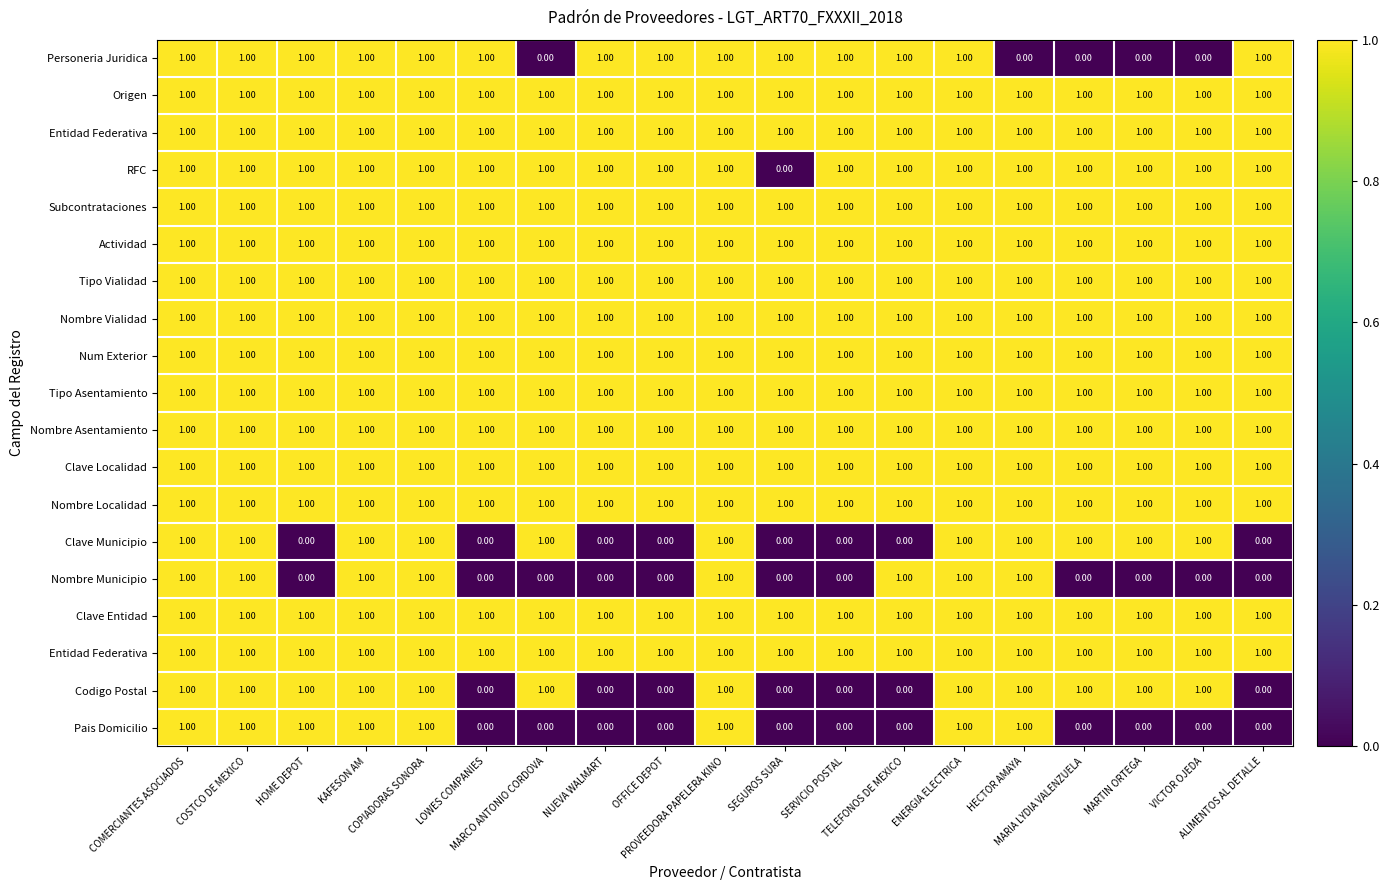

Which category has the lowest value across all series?

MARCO ANTONIO CORDOVA